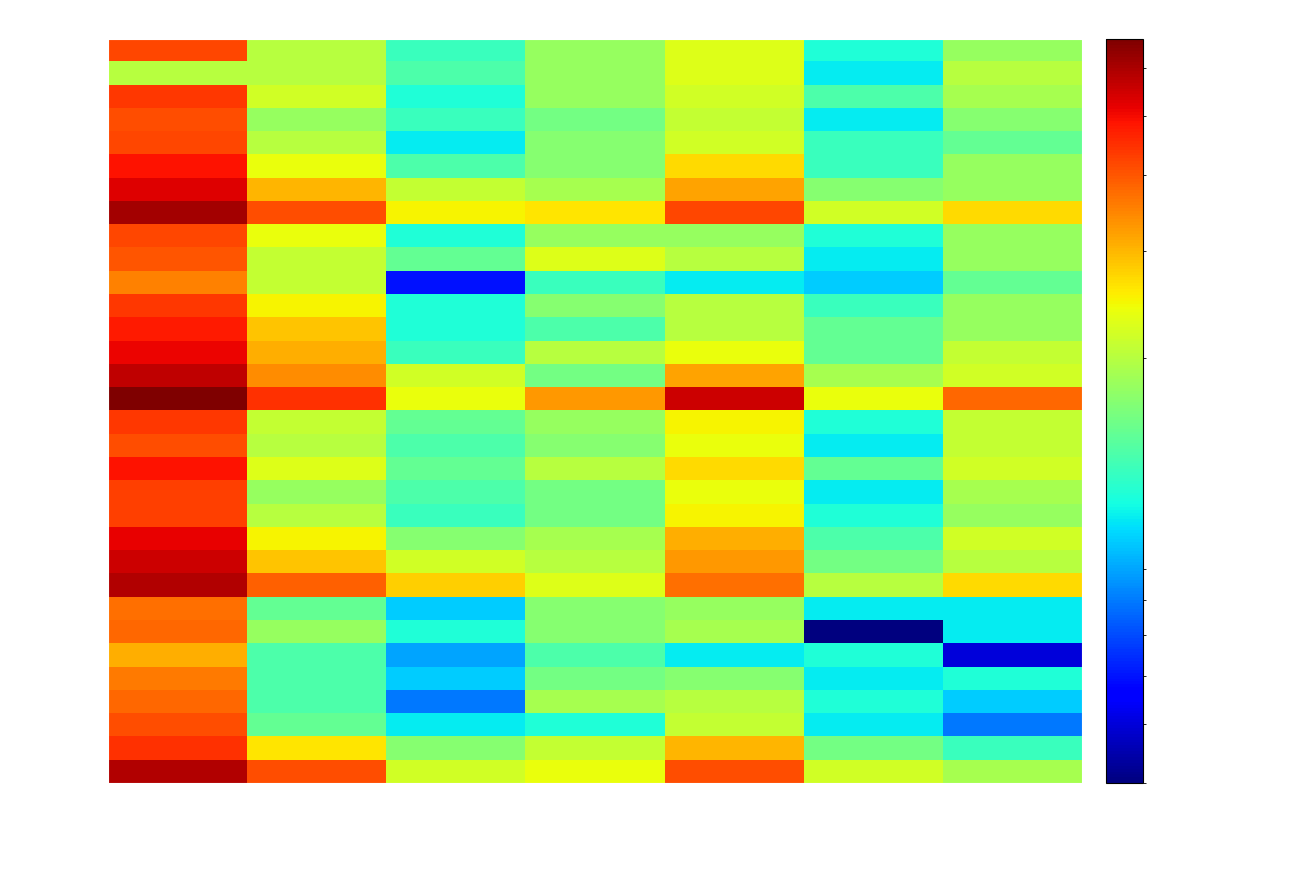

How many distinct data groups are displayed?

32